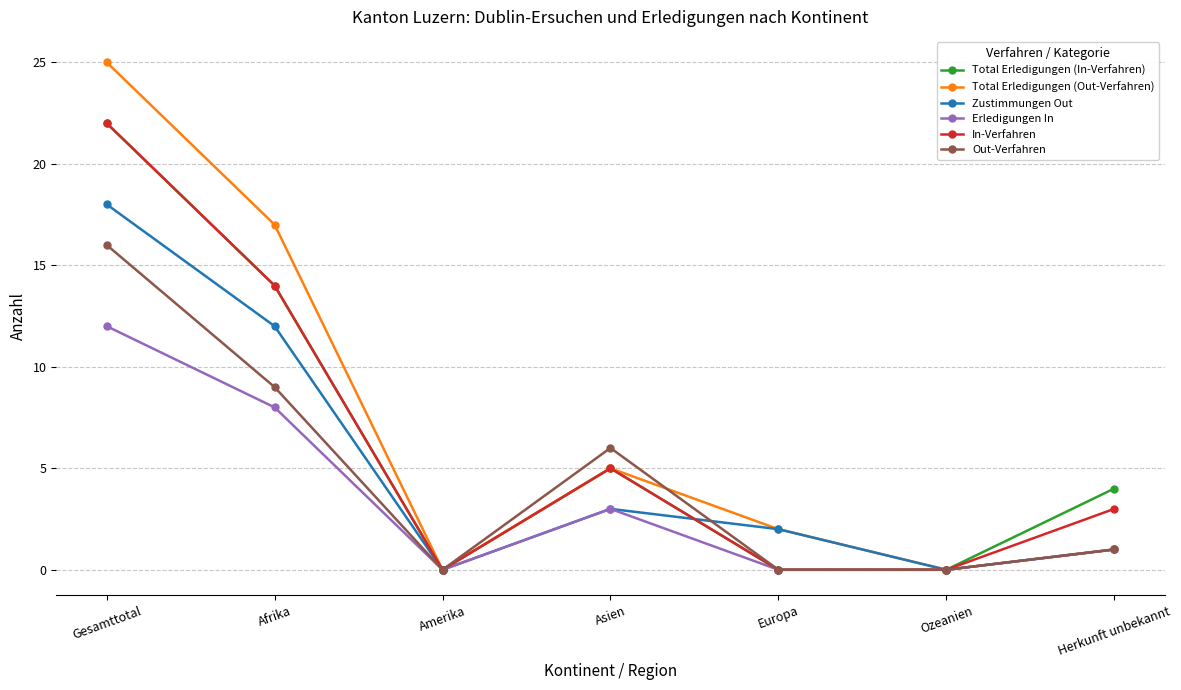

At which category does Erledigungen In reach its first local valley?

Amerika